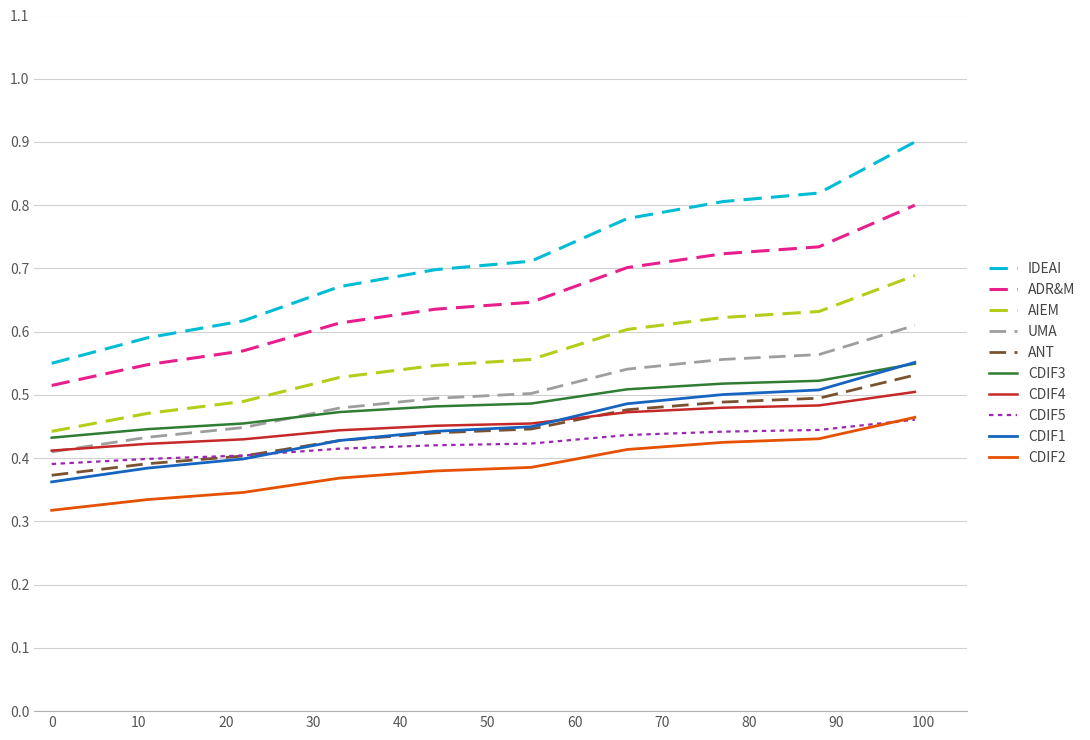

Which series has the largest total across all categories?

IDEAI